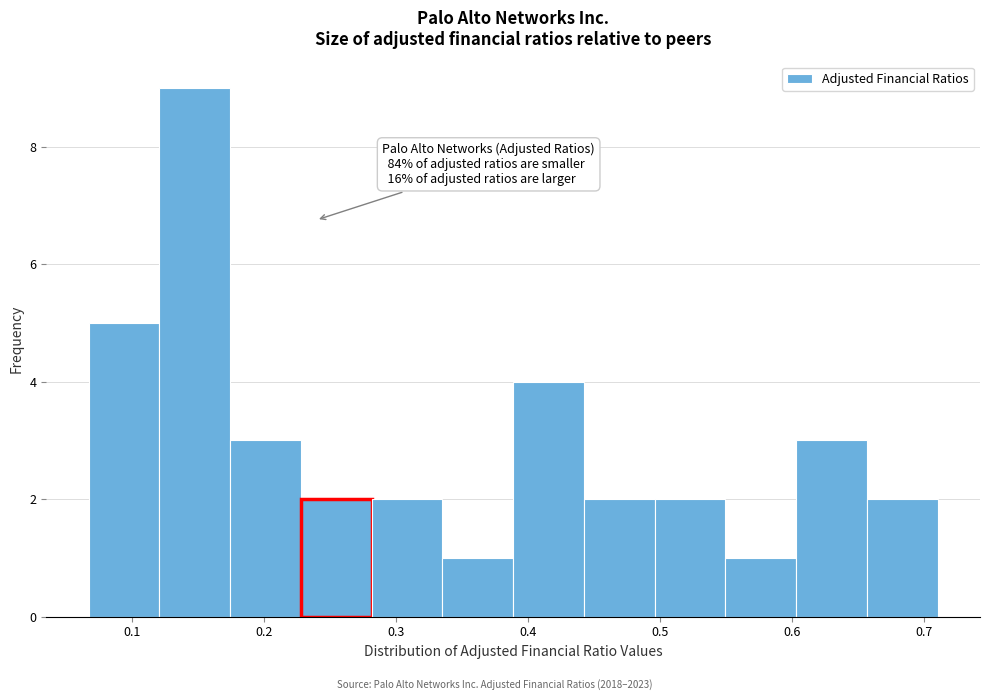

Which range on the x-axis has the tallest bar?

0.12 to 0.17